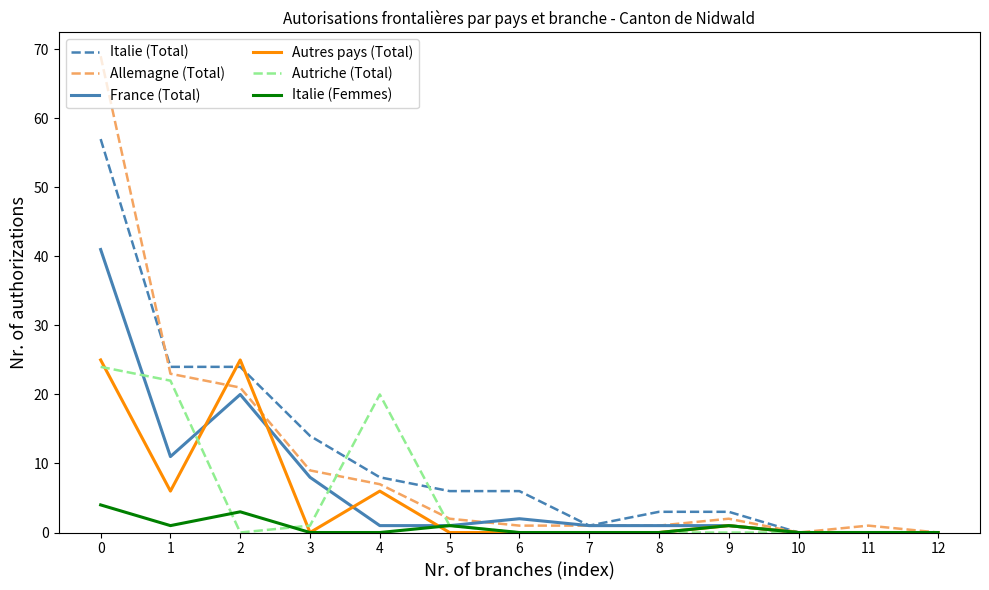

Is this an area chart (filled region under the line)?

No